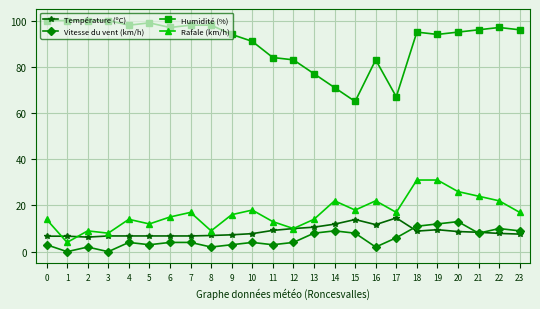

What is the sum of the Température (ºC) values at 20 and 22?

16.6